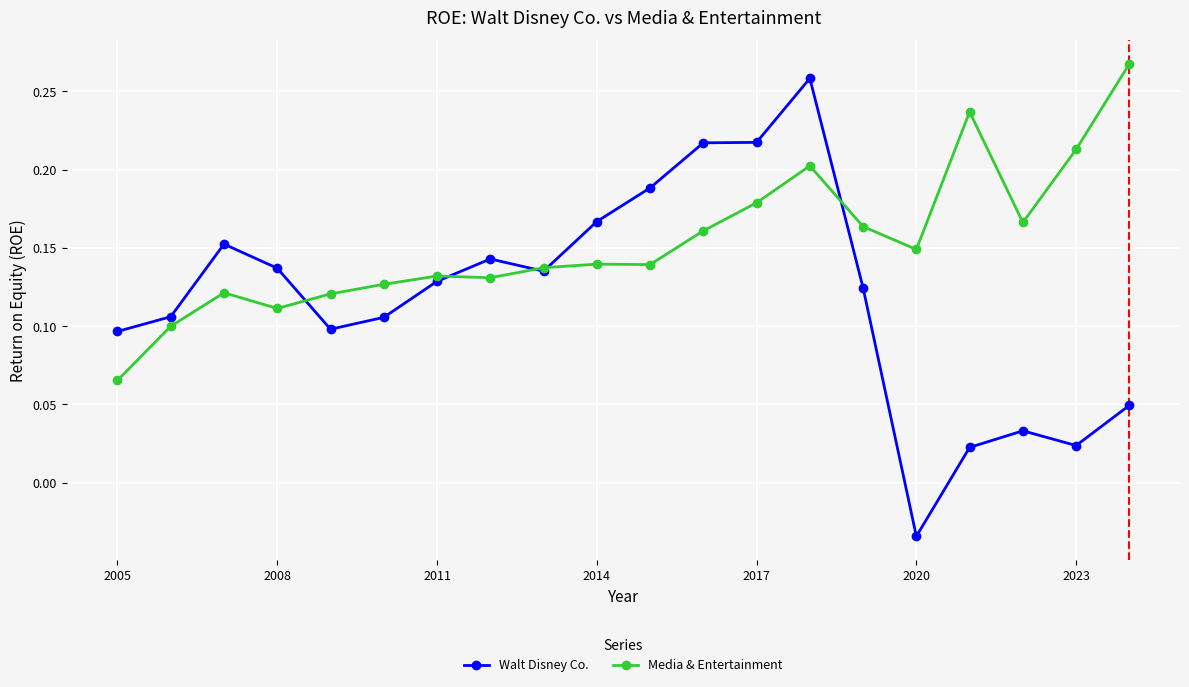

True or false: Media & Entertainment has more than 2 points higher than both neighbors.

True